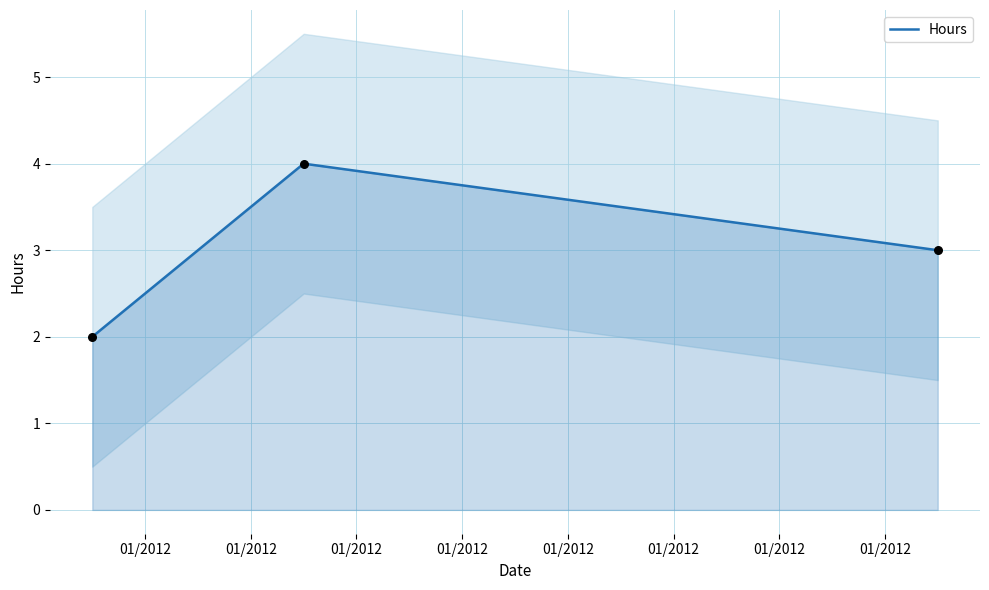

What is the maximum value for Hours?

4